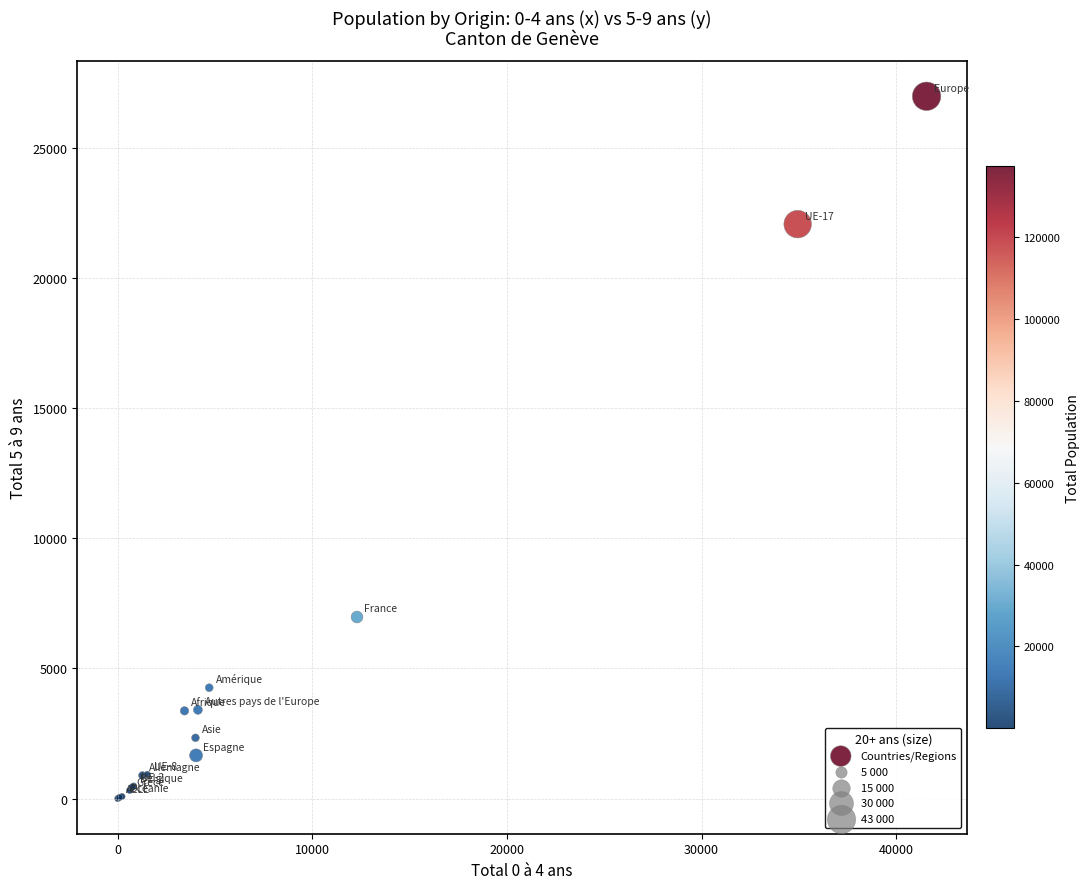

What Y value in the scatter plot is closest to 13489?

6975